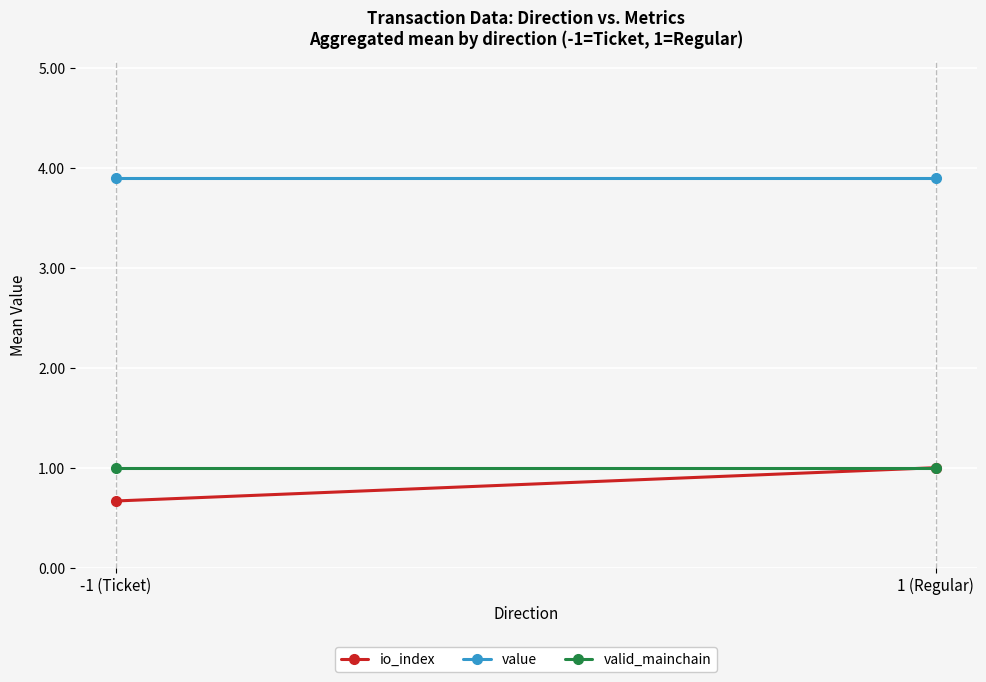

How many categories are shown in the chart?

2